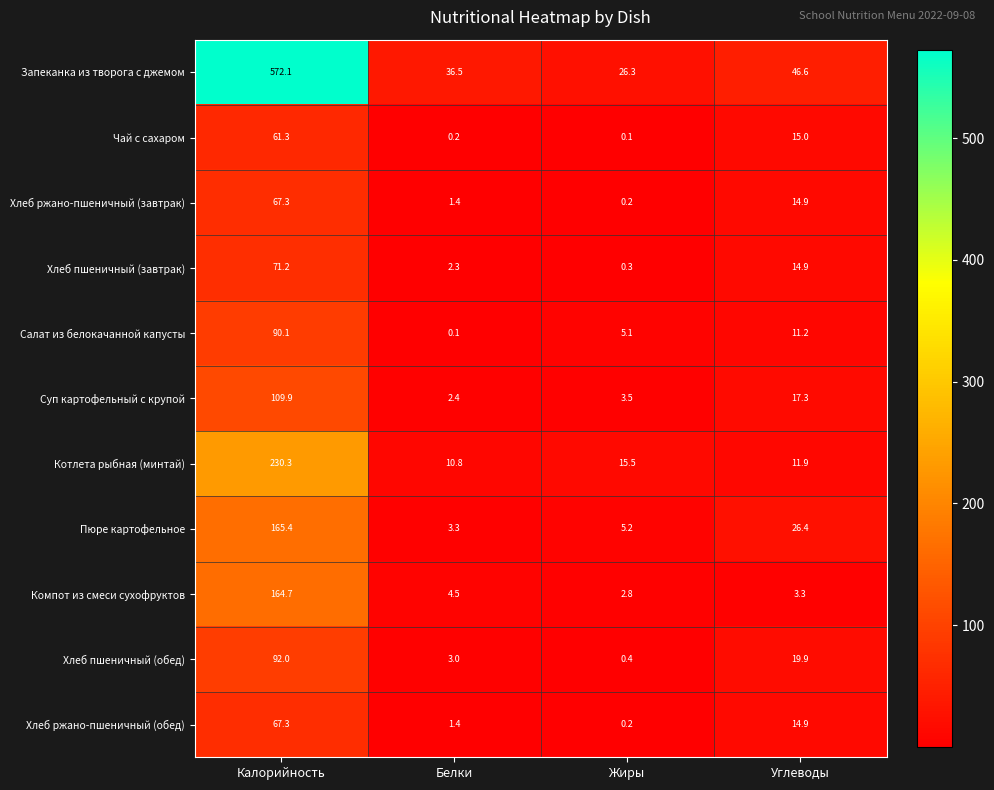

What is the total value across all series at Белки?

65.9